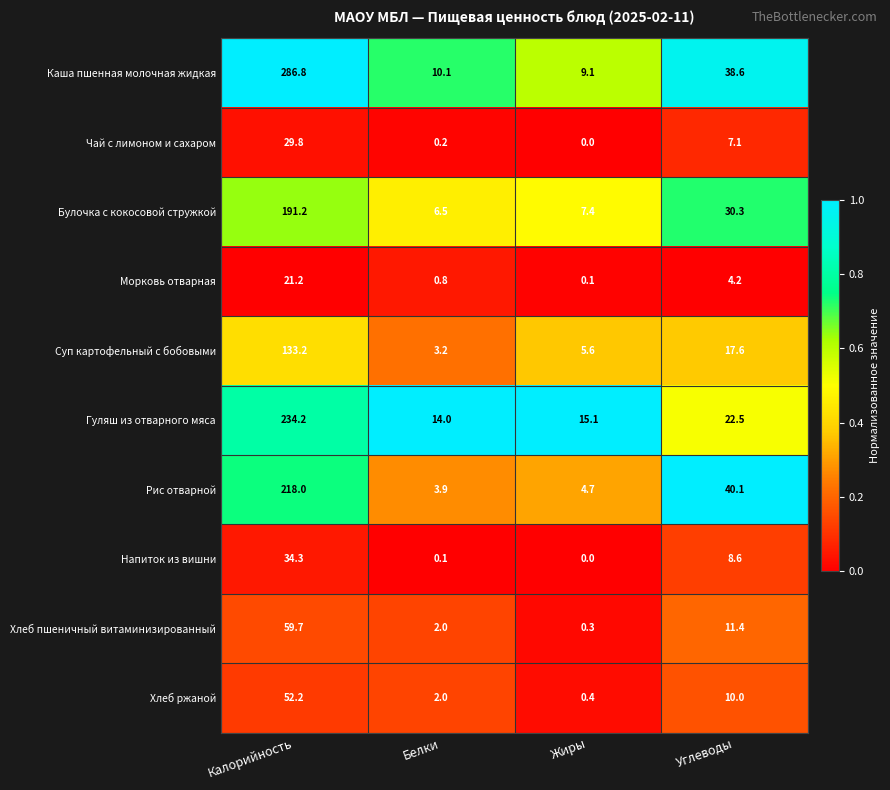

What is the spread (max minus min) of values at Белки?

13.9